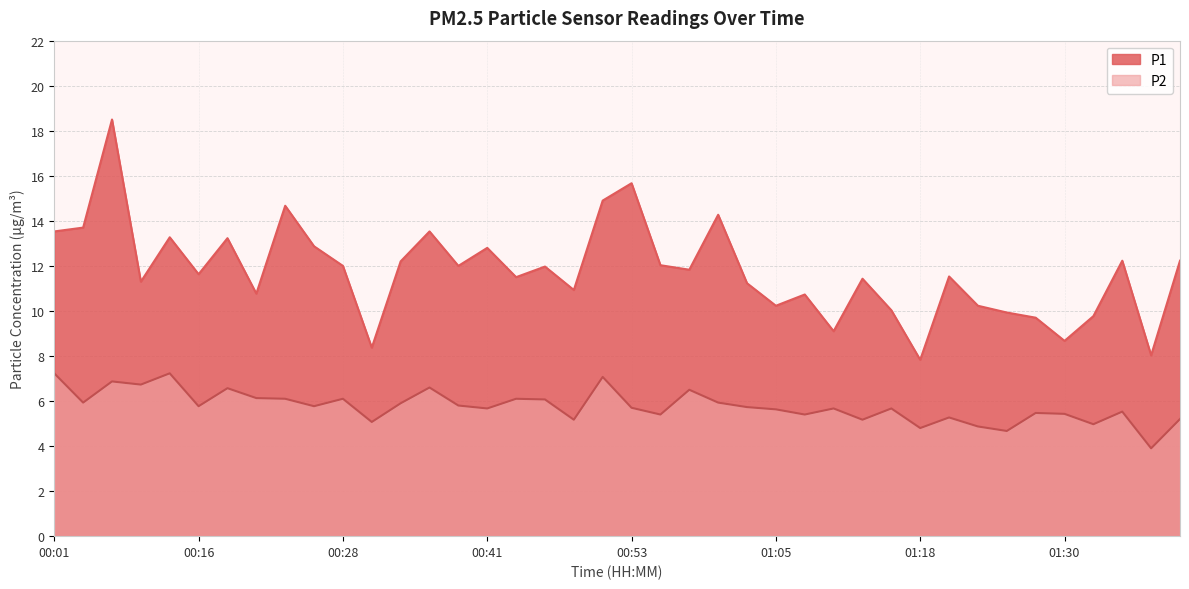

At which category does P1 reach its first local peak?

00:06